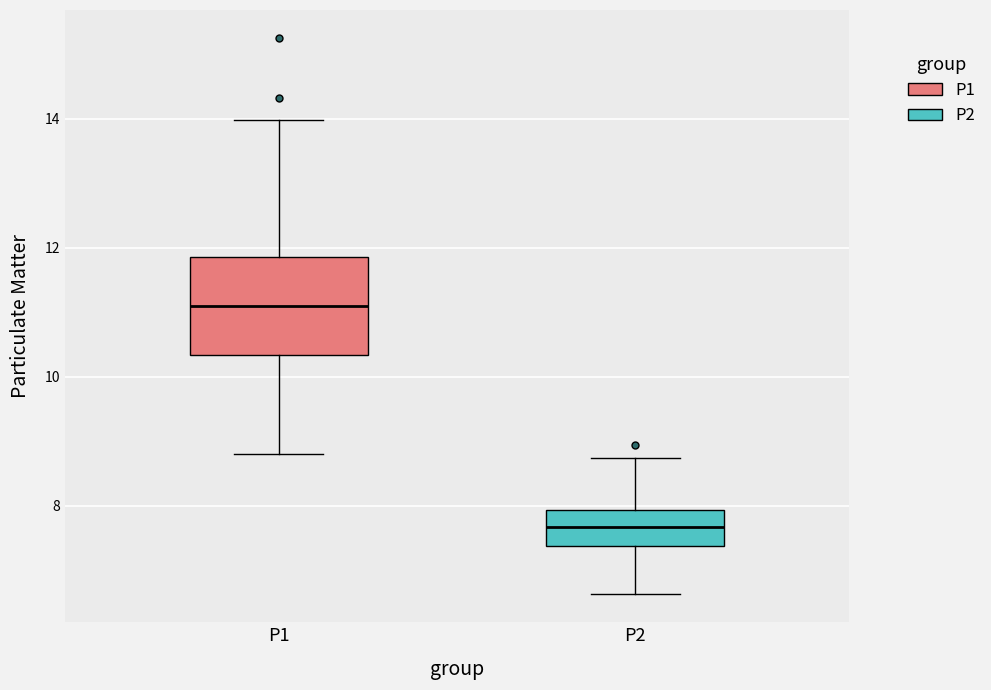

Reading left to right, transcribe this box plot: for each box, give where its median line is, the range the box spans, and where its two whiskers end, as read against the y-axis. The values are not printed on the chart, so give them approximately, as read against the axis.

P1: median 11.0, box 10.4 to 11.8, whiskers 8.8 to 14.0
P2: median 7.6, box 7.4 to 8.0, whiskers 6.6 to 8.8